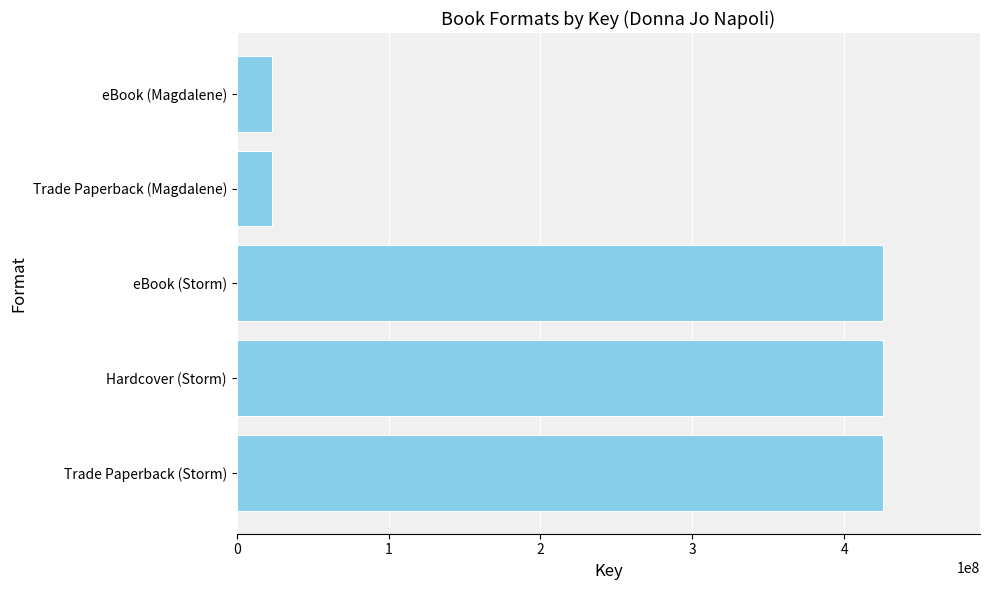

Is it true that the value at eBook (Magdalene) is 23204444?

True